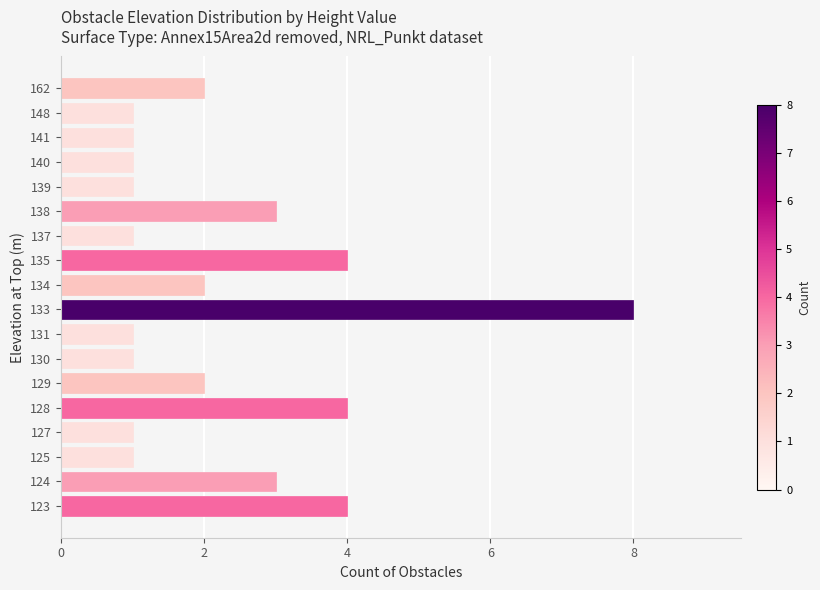

What is the difference between the maximum and second lowest values?

7